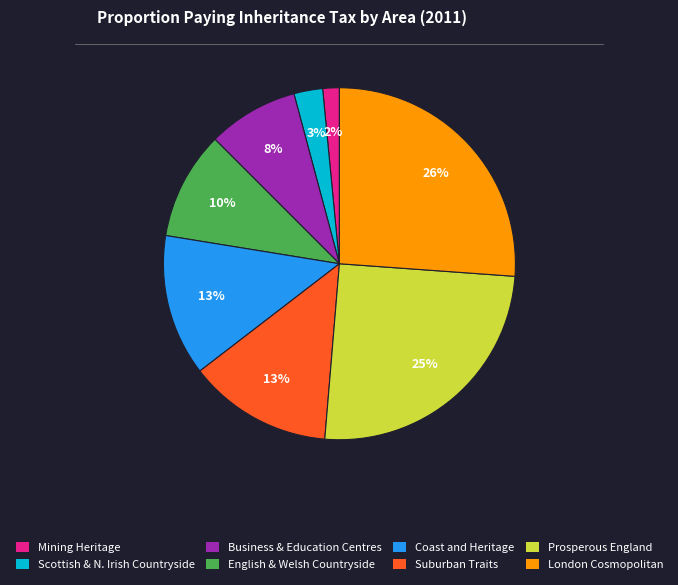

To the nearest percent, what is the average slice percentage?

12%